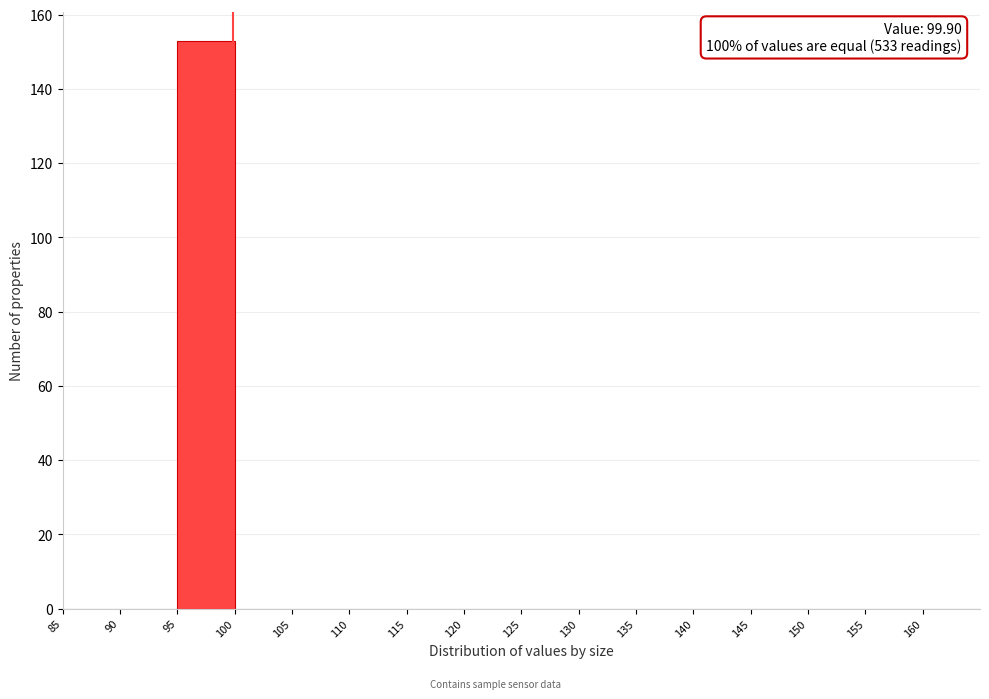

Reading left to right, list every bar in this chart as the range it spans on the x-axis followed by its height. The values are not printed on the chart, so give them approximately, as read against the axis.

85 to 90: 0
90 to 95: 0
95 to 100: 154
100 to 105: 0
105 to 110: 0
110 to 115: 0
115 to 120: 0
120 to 125: 0
125 to 130: 0
130 to 135: 0
135 to 140: 0
140 to 145: 0
145 to 150: 0
150 to 155: 0
155 to 160: 0
160 to 165: 0